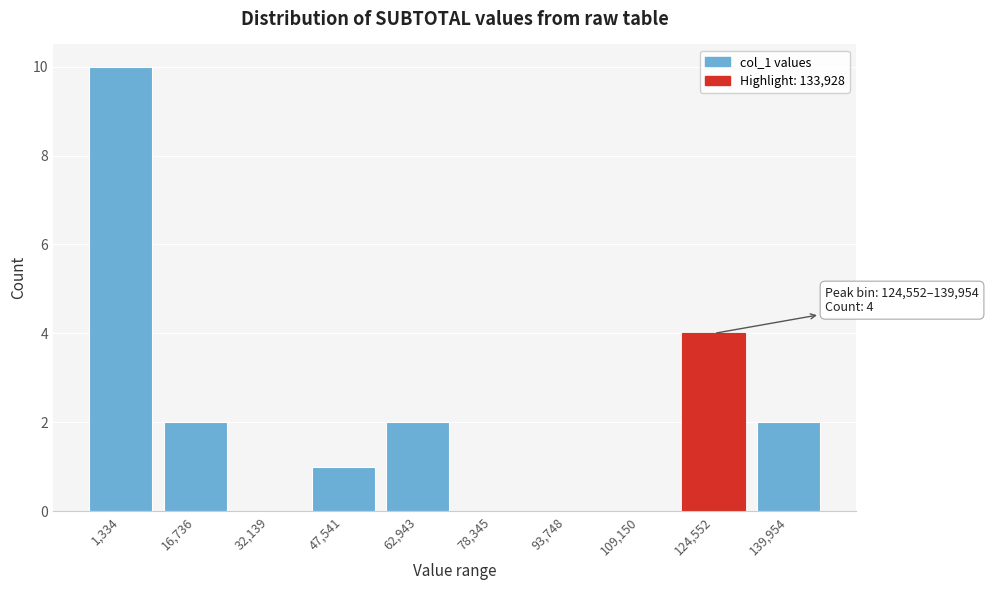

Reading left to right, list all the values displayed in this chart.

1,334=10	16,736=2	32,139=0	47,541=1	62,943=2	78,345=0	93,748=0	109,150=0	124,552=4	139,954=2